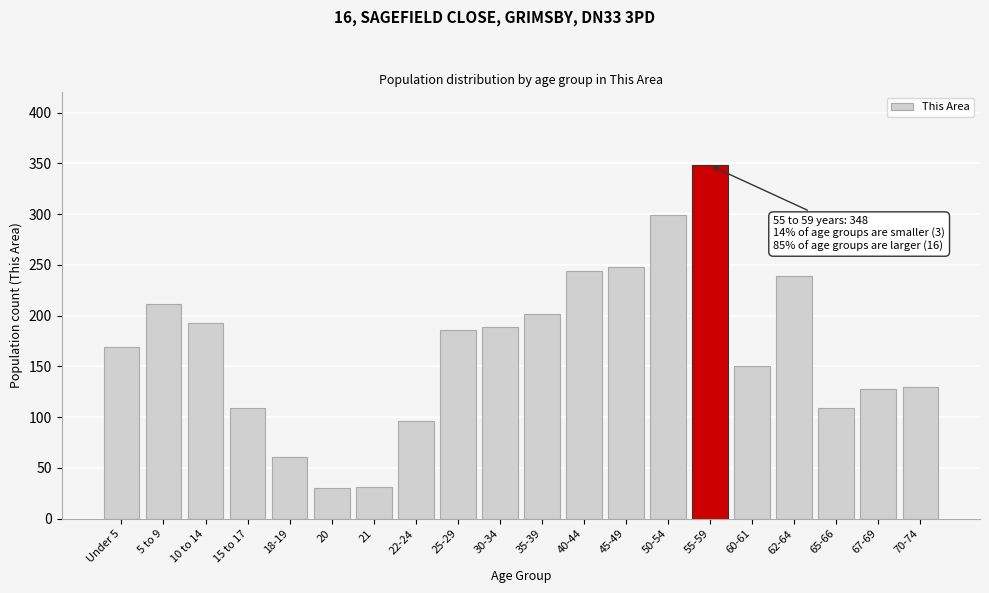

What is the minimum value shown in the chart?

30